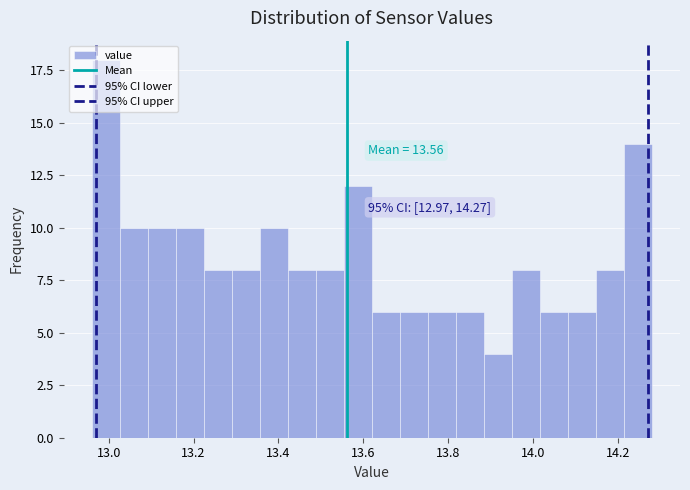

Read against the x-axis, roughly where is the centre of the tallest bar?

13.00